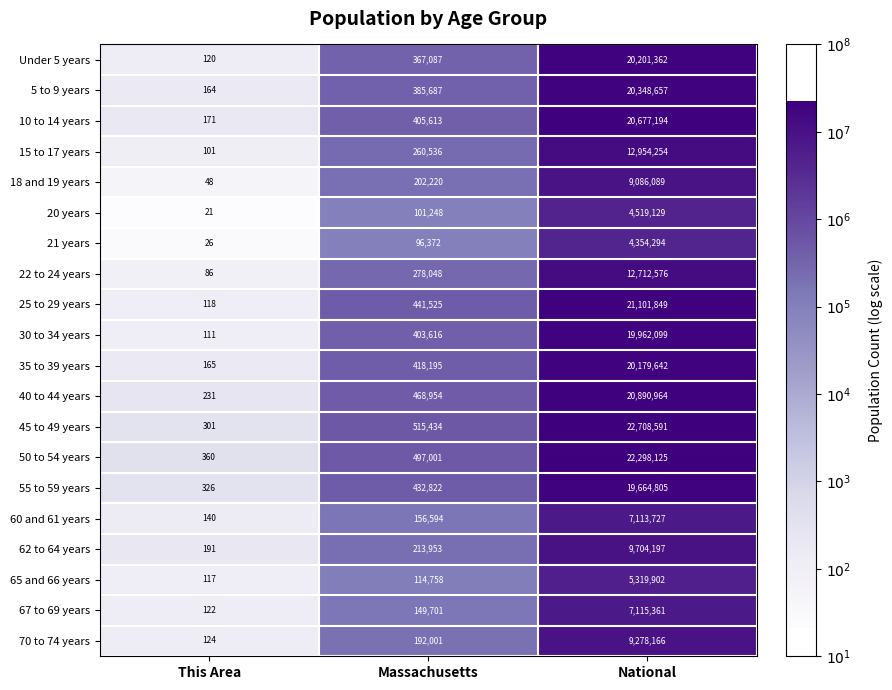

The value of 67 to 69 years at National is 7115361. True or false?

True